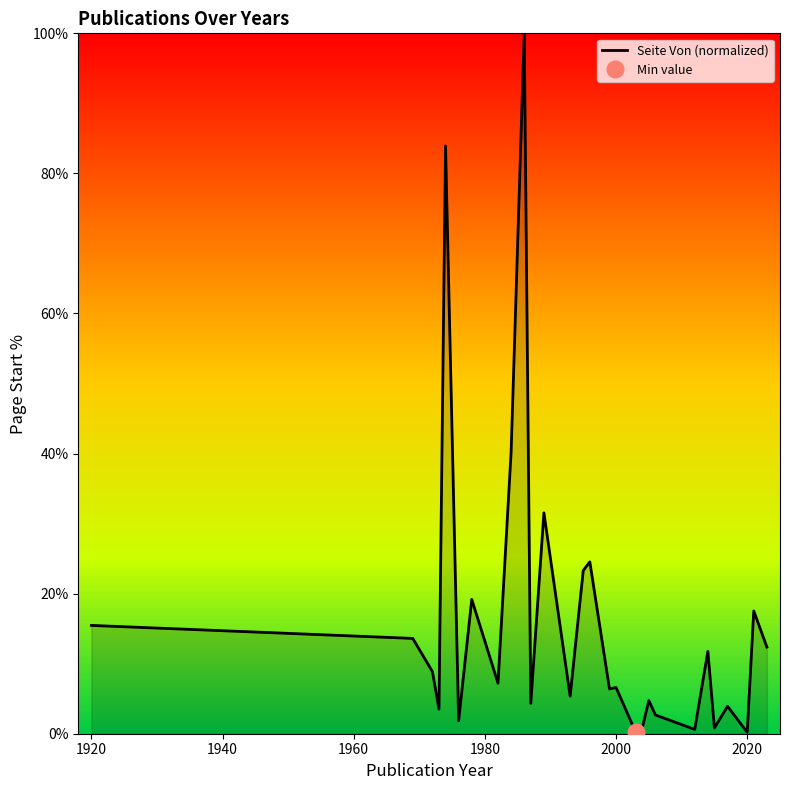

How many interior local peaks (higher than both neighbors) does the data have?

10